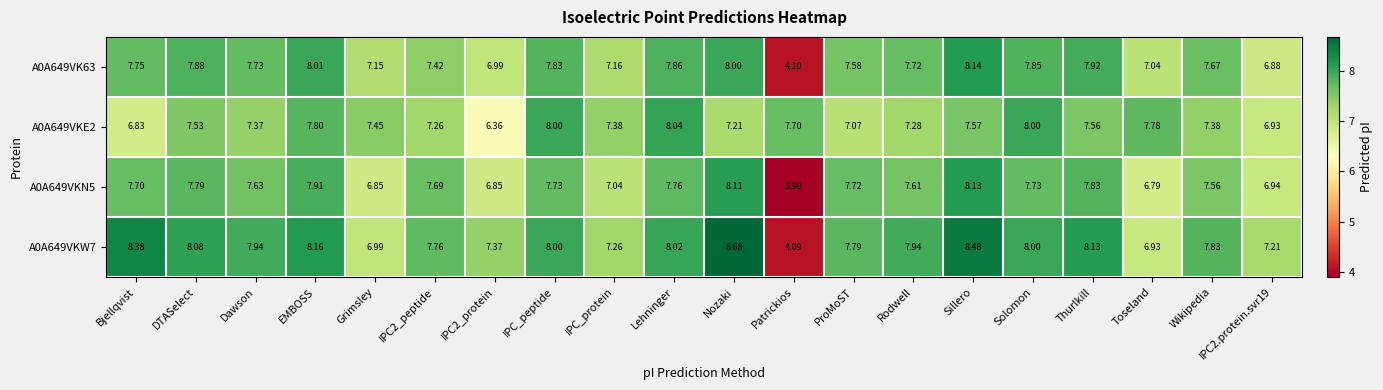

At which category does the chart reach its peak across all series?

Nozaki